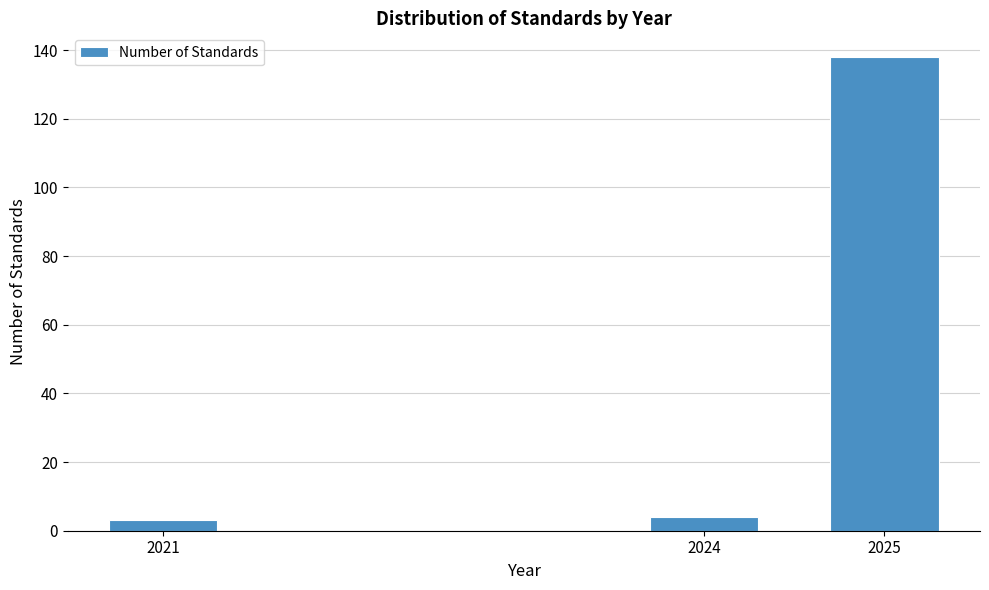

Reading right to left, extract all data points from this chart.

138	4	3